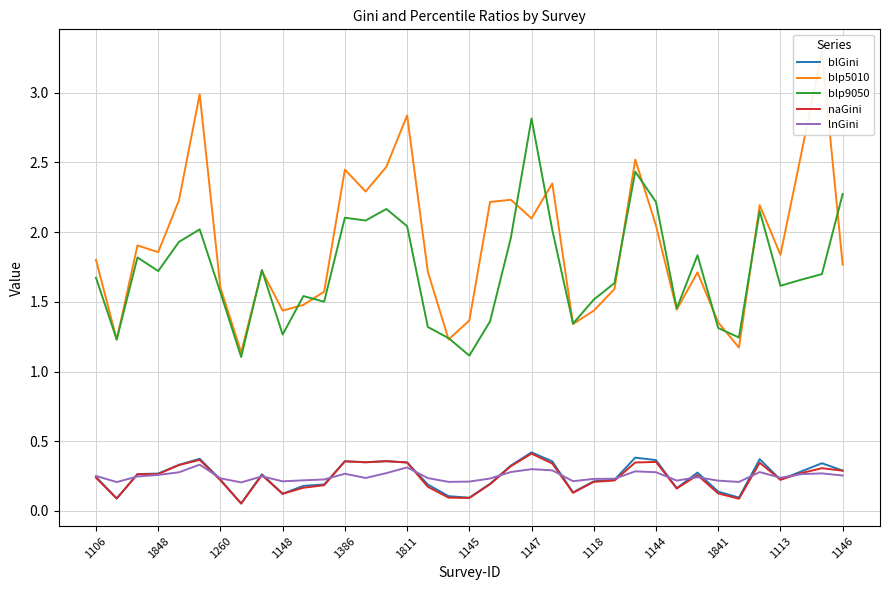

In blp5010, how many points are higher than both neighbors (excluding endpoints)?

11